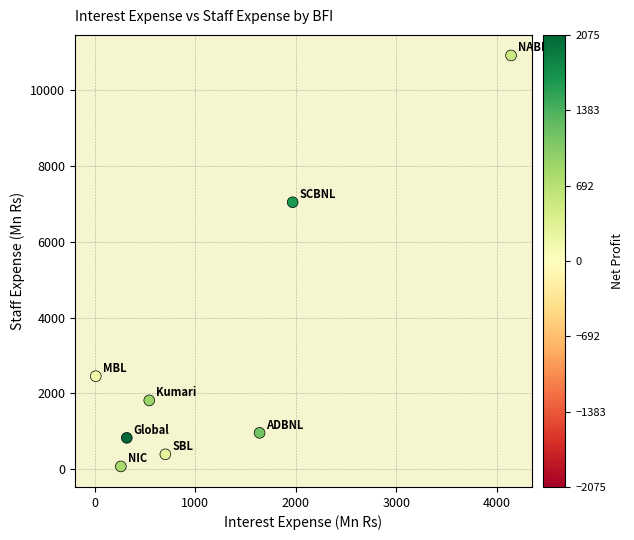

What is the average X value?

1198.6